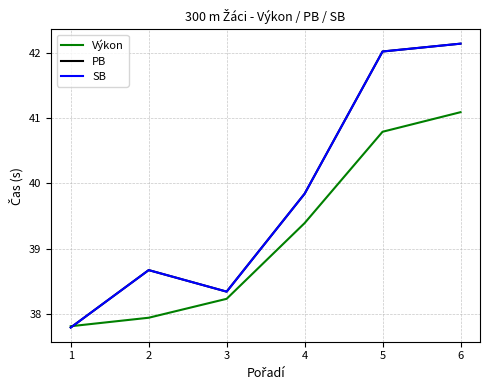

What is the value of the PB point at the 5th from the left?

42.0